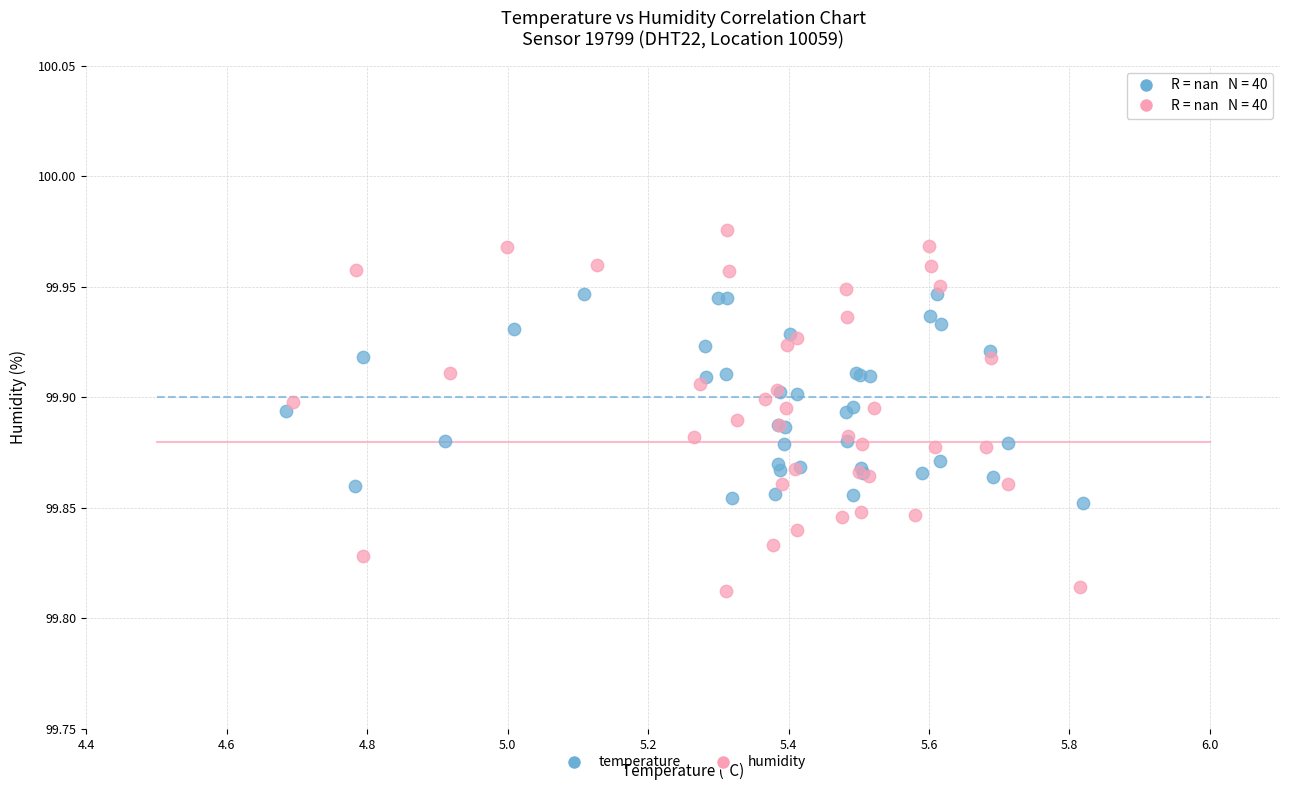

Which series reaches the maximum Y coordinate?

humidity